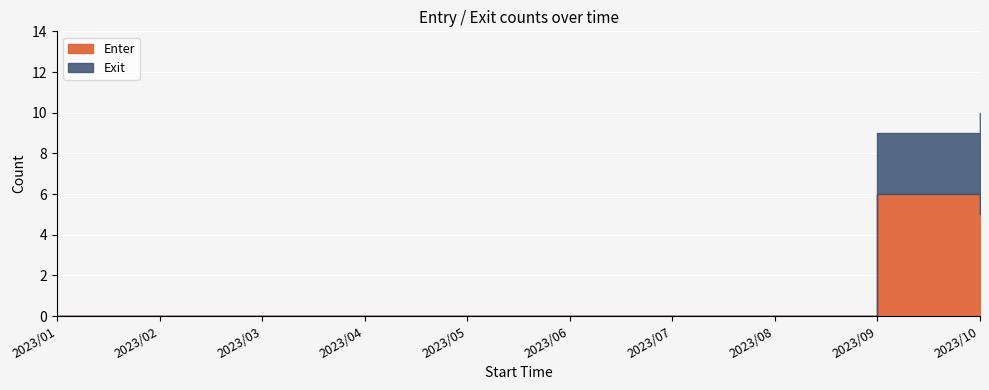

At which label does Exit reach its minimum?

2023/01